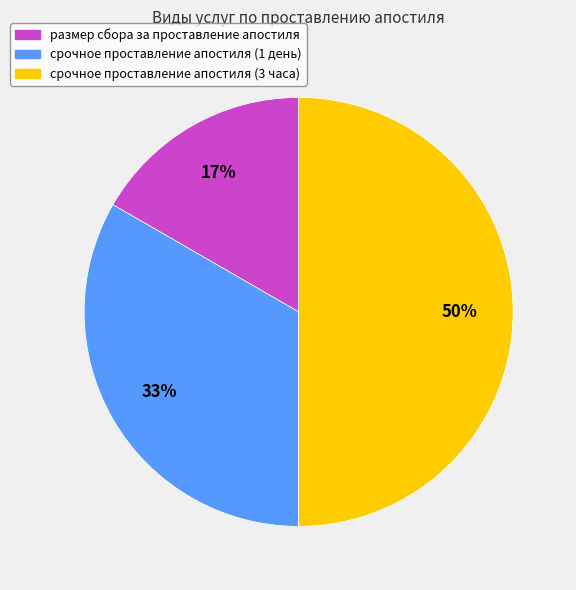

Do срочное проставление апостиля (3 часа) and срочное проставление апостиля (1 день) together represent more than half of the pie?

Yes